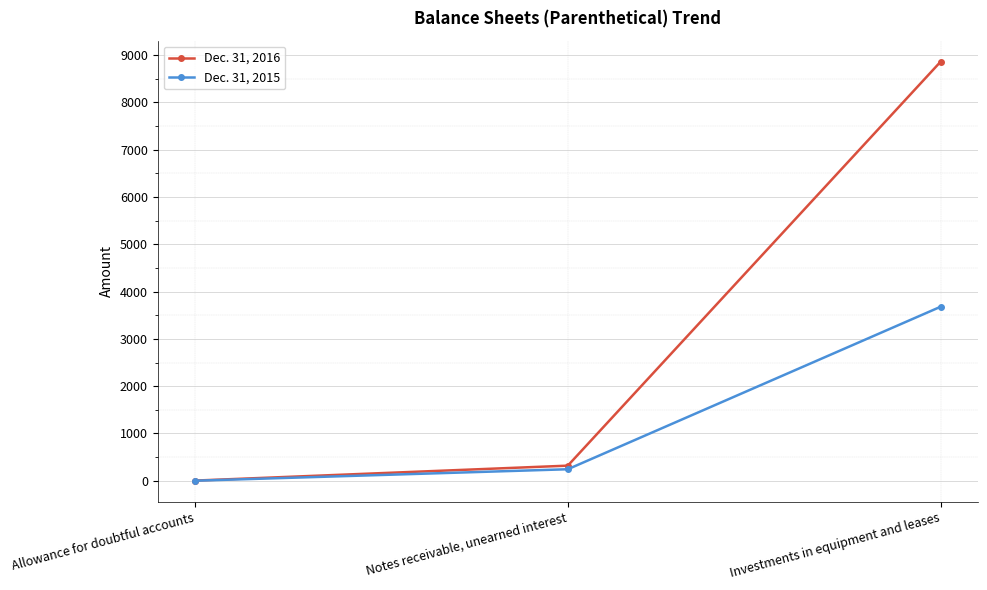

What is the label of the 2nd point from the left?

Notes receivable, unearned interest